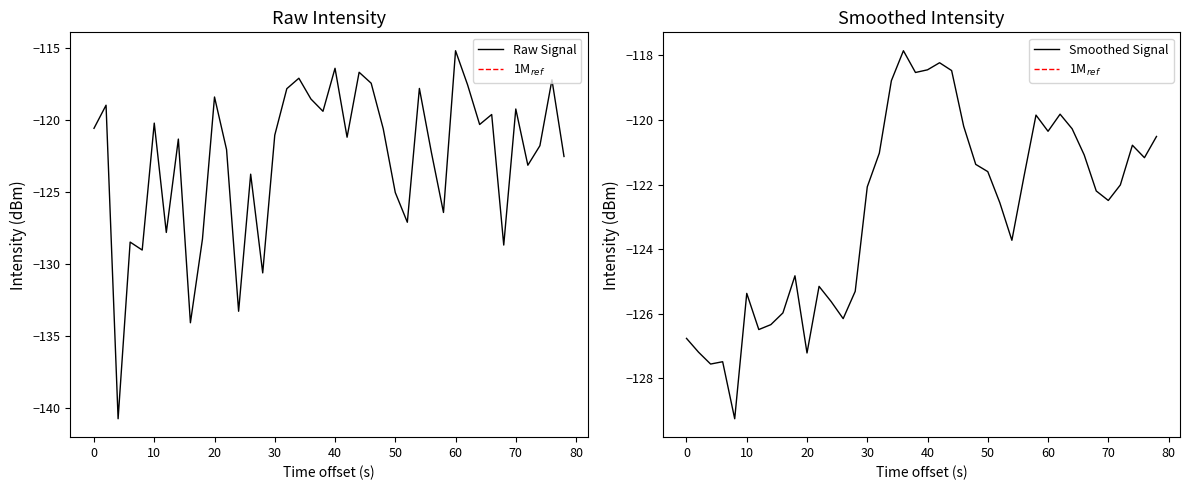

Which series has the largest range (max minus min)?

Raw Signal